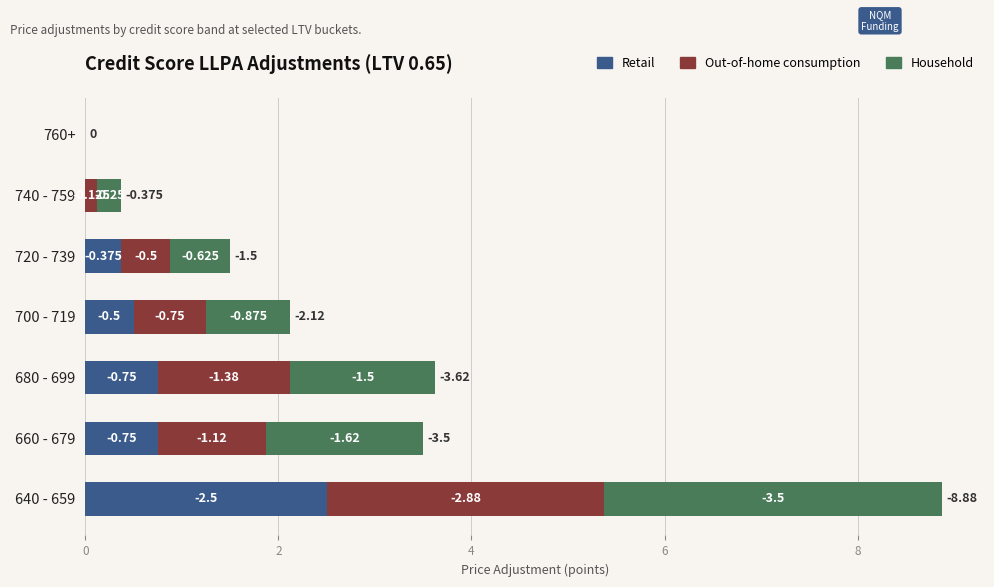

What are all the series names shown in the legend?

Retail, Out-of-home consumption, Household